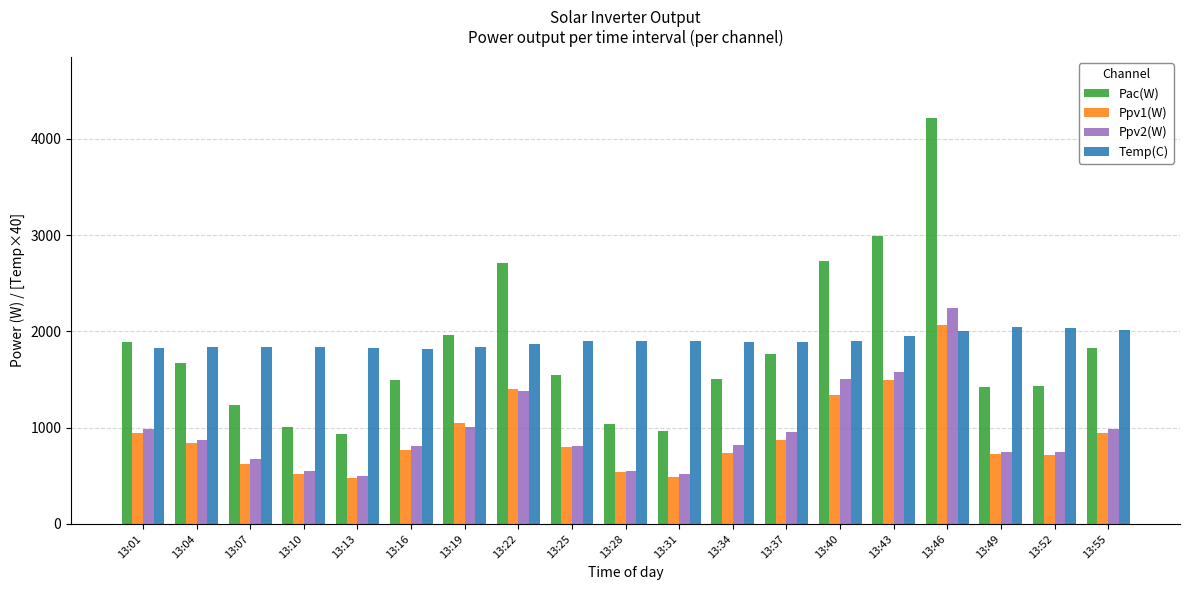

Does the chart contain stacked bars?

No